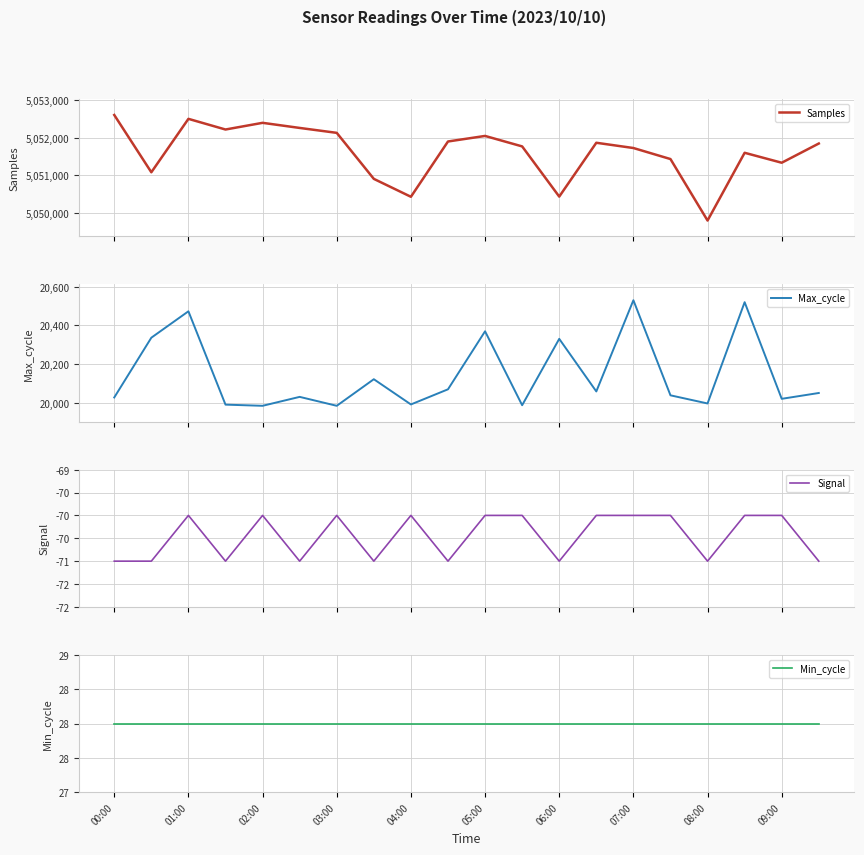

What are all the series names shown in the legend?

Samples, Max_cycle, Signal, Min_cycle